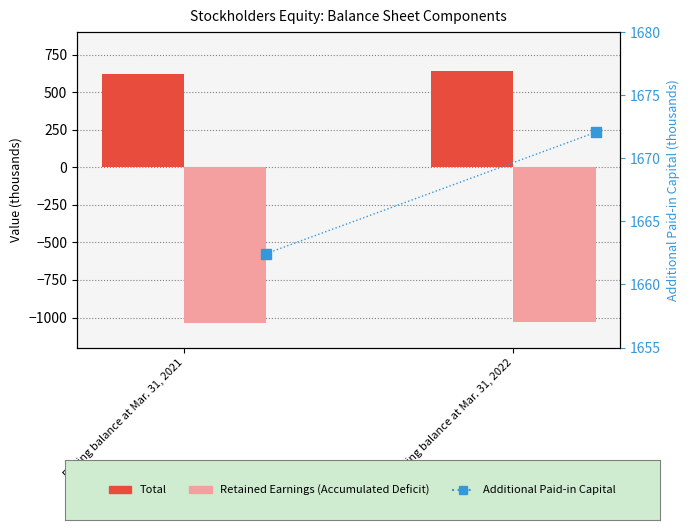

Which series changed the most between Ending balance at Mar. 31, 2021 and Ending balance at Mar. 31, 2022?

Total